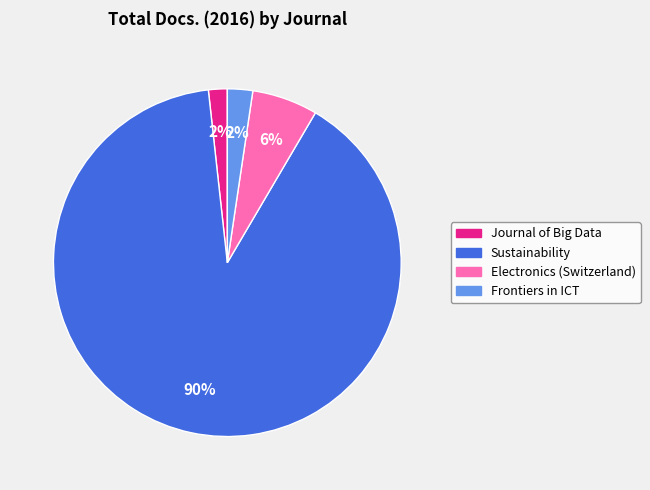

Which category has the biggest portion of the pie?

Sustainability